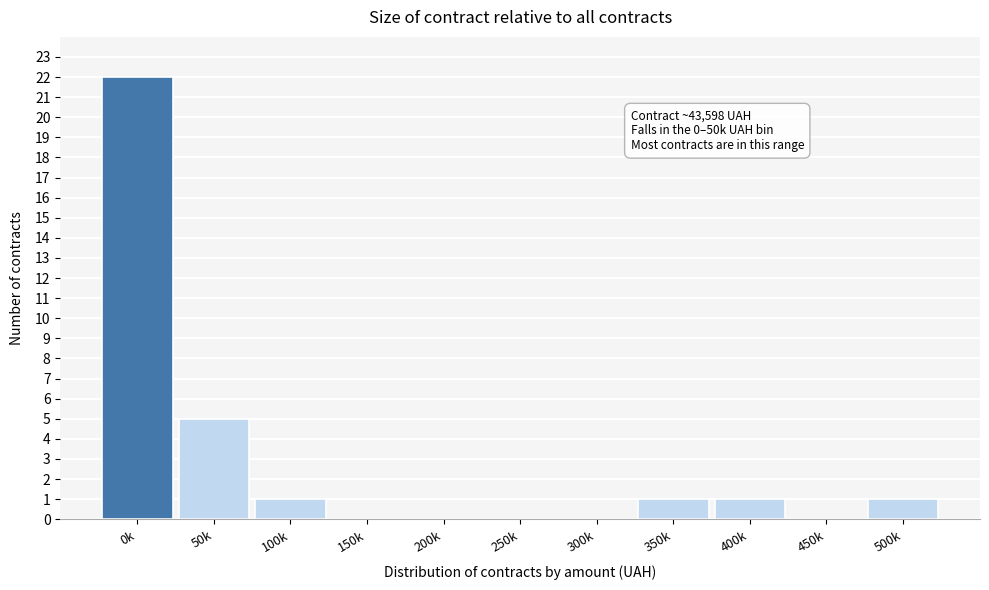

Reading right to left, transcribe all the data shown in this chart.

500k=1	450k=0	400k=1	350k=1	300k=0	250k=0	200k=0	150k=0	100k=1	50k=5	0k=22